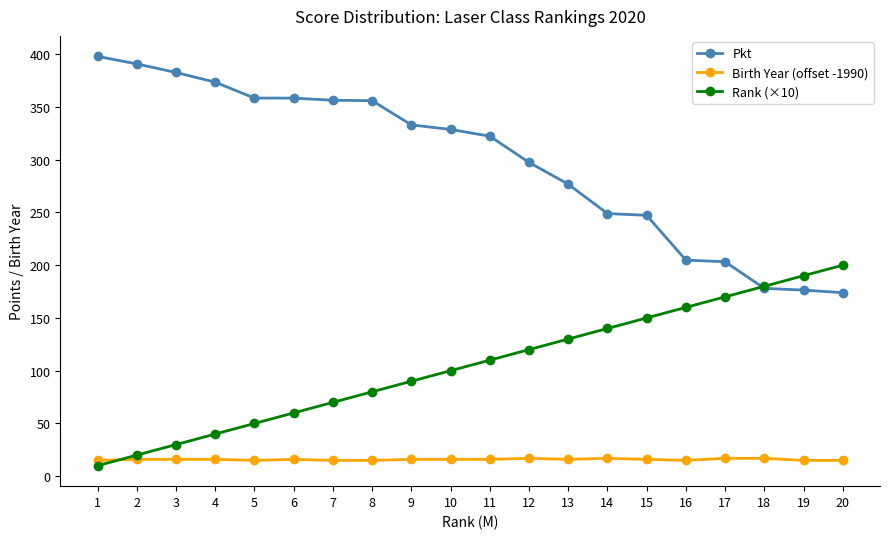

True or false: Birth Year (offset -1990) has more than 1 interior local peaks.

True